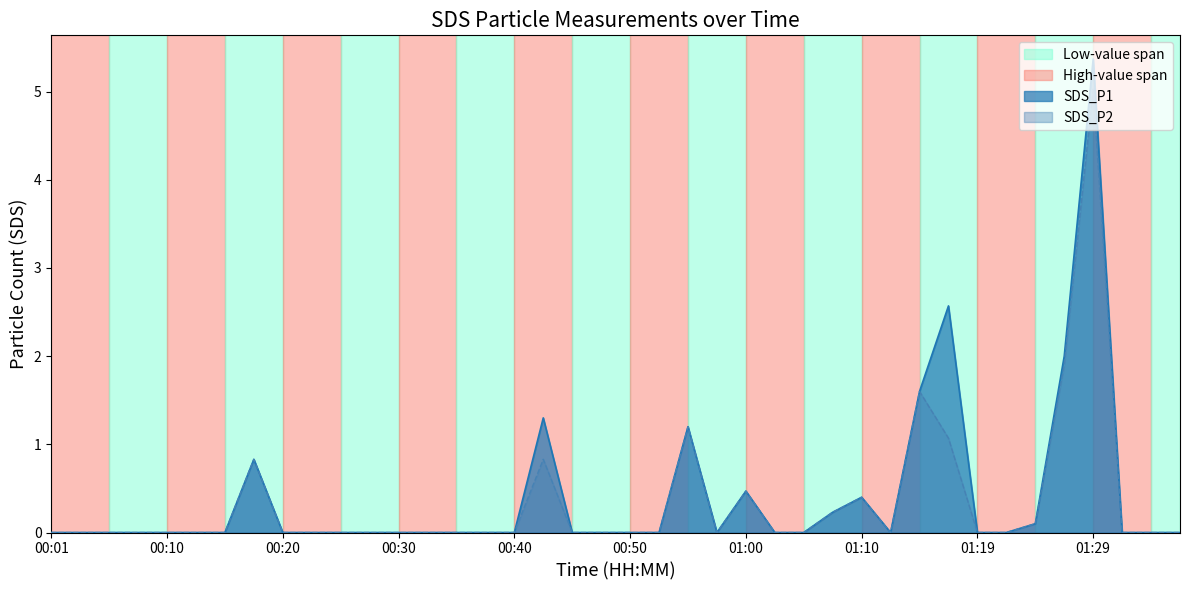

How many lines are shown in the chart?

2